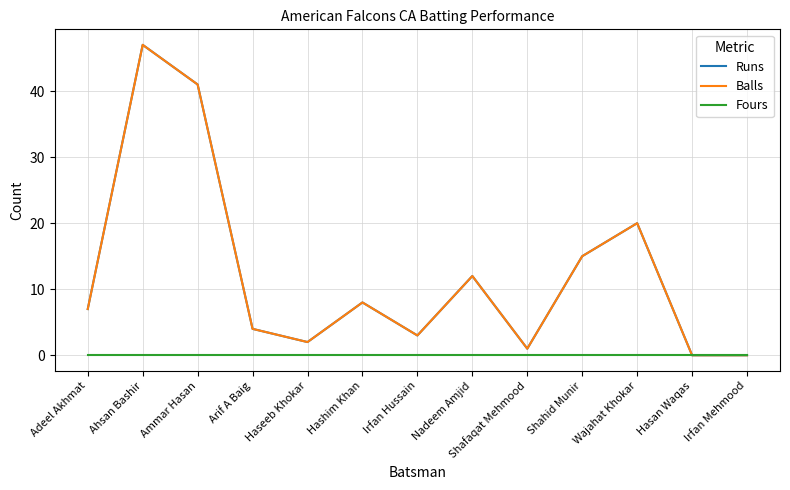

What is the difference between the Runs values at Arif A Baig and Ahsan Bashir?

43